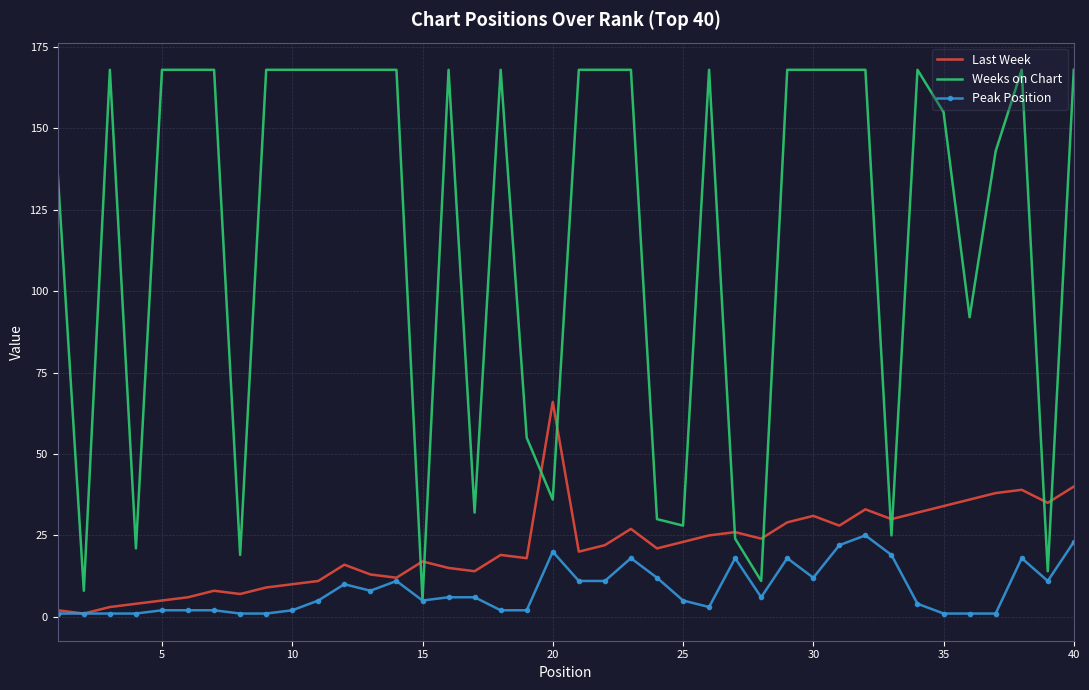

Which series has the largest total across all categories?

Weeks on Chart